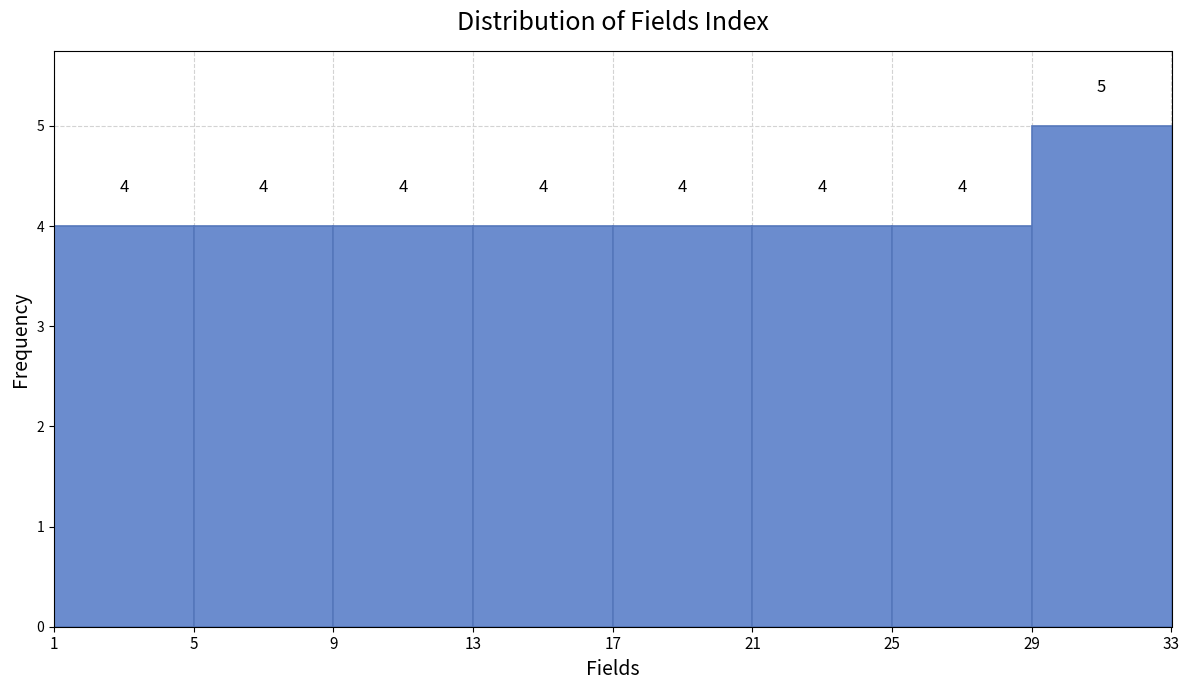

How tall is the bar that spans 21 to 25 on the x-axis?

4